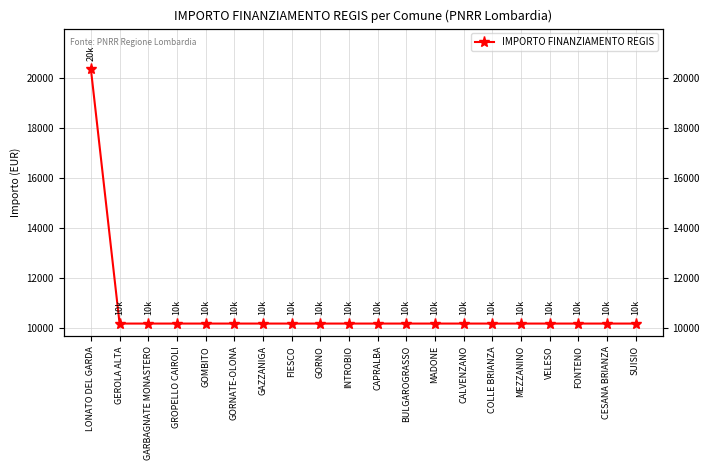

What is the value of the 9th point from the left?

10172